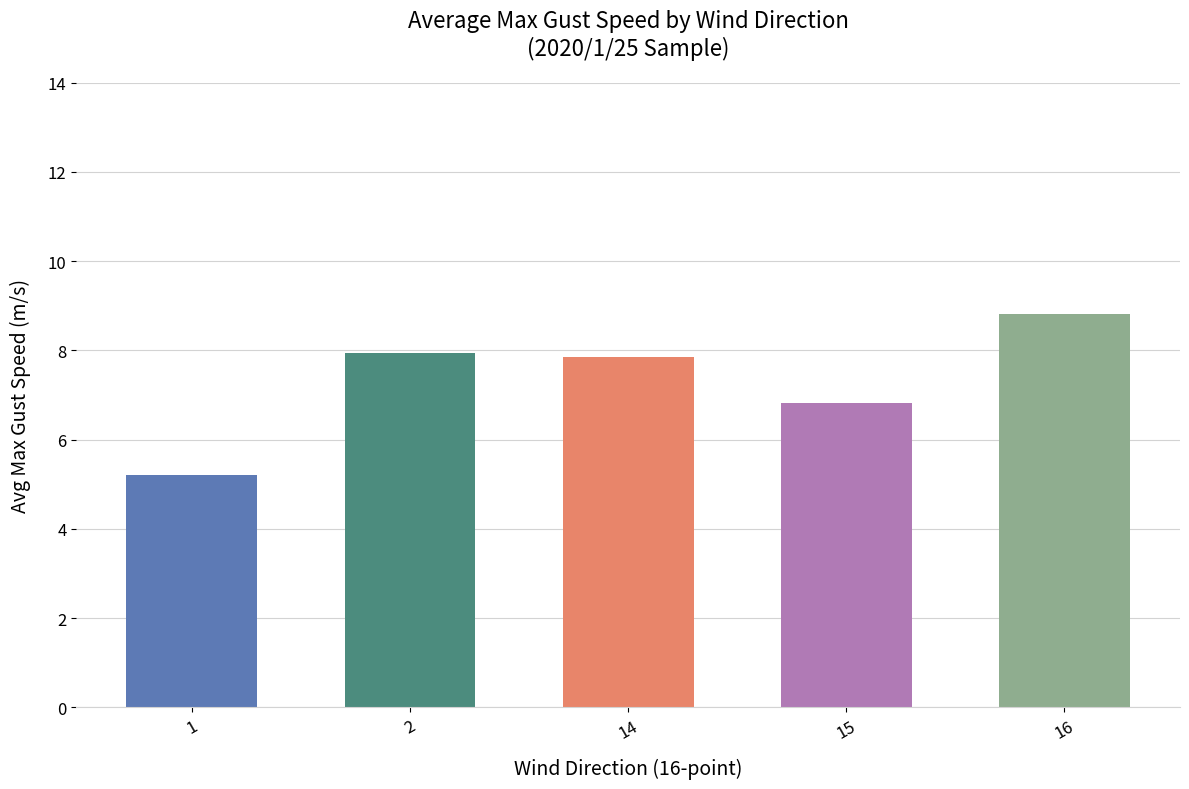

What is the ratio of the value at 15 to the value at 2?

0.9